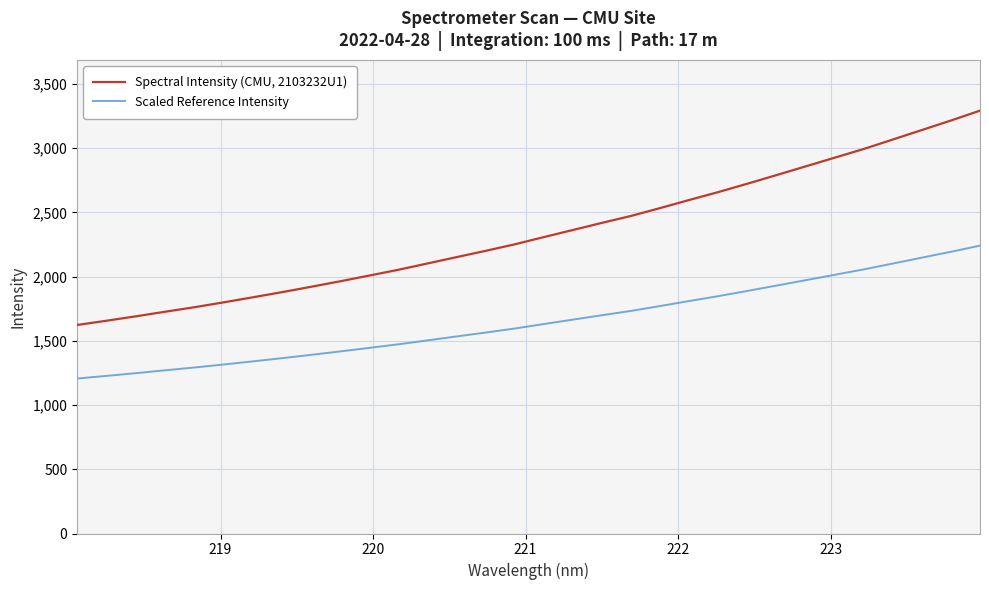

Which series has the widest spread of values?

Spectral Intensity (CMU, 2103232U1)